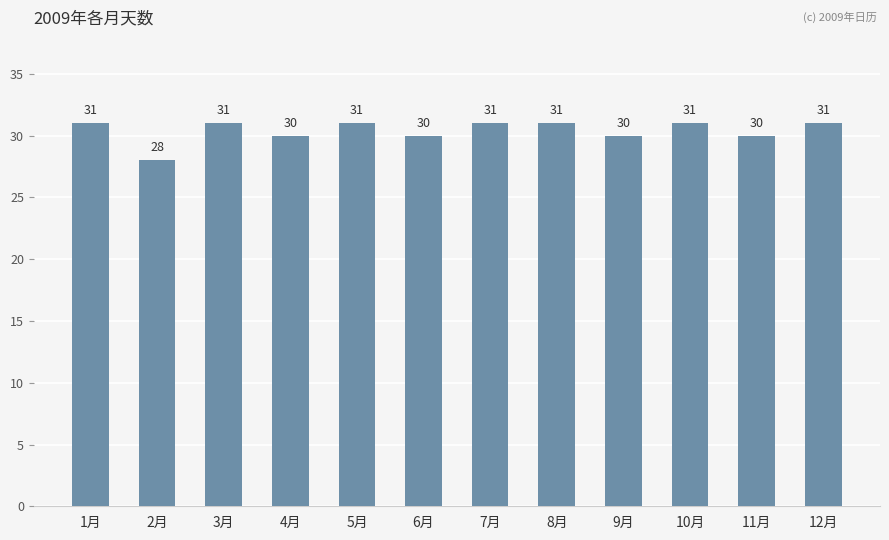

What is the ratio of the value at 10月 to the value at 2月?

1.1